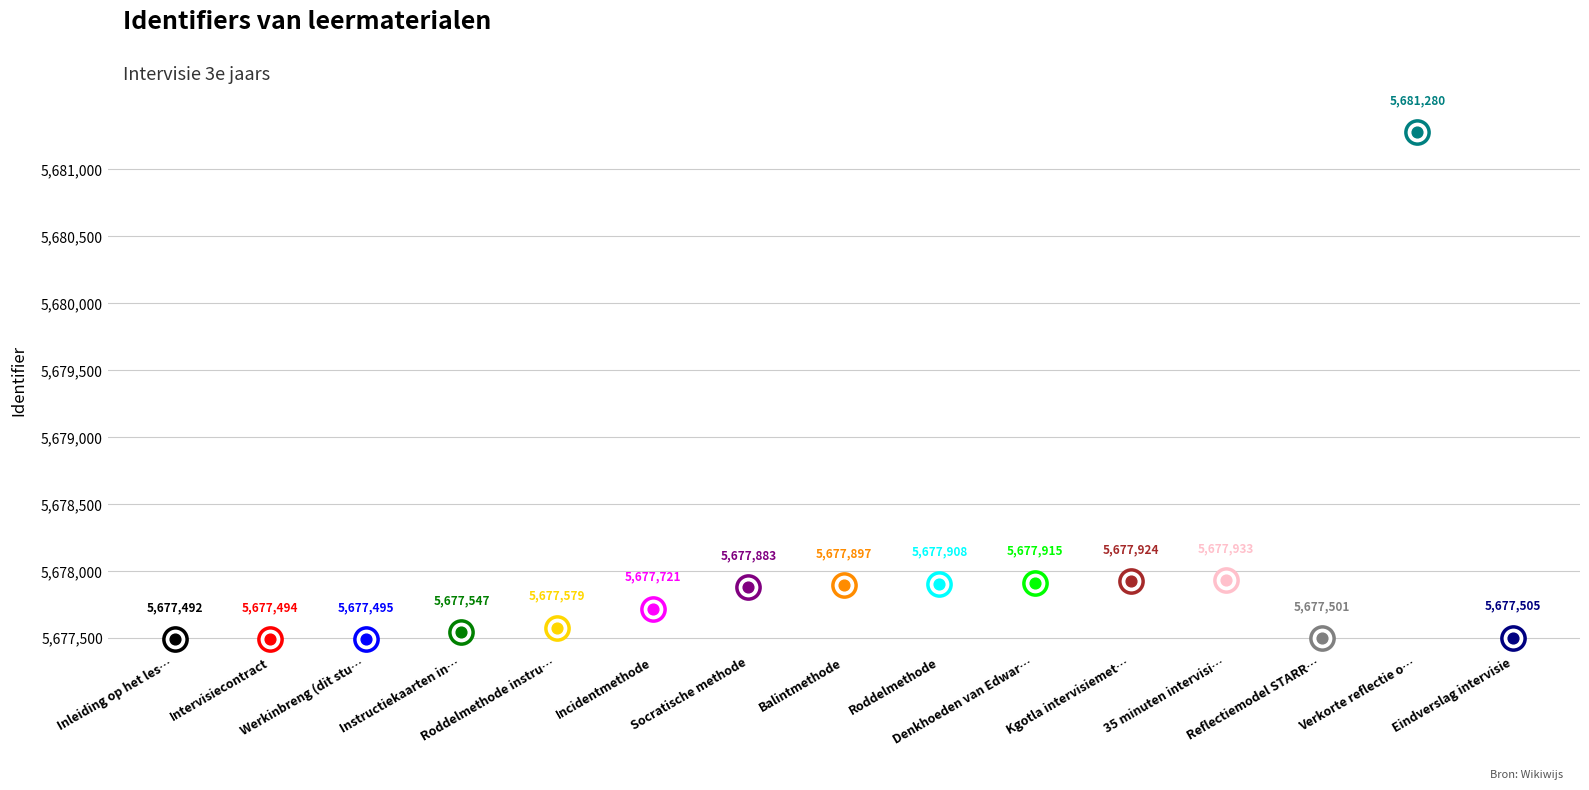

What is the change in value from Inleiding op het lesprogramma to Verkorte reflectie overige deelnemers?

+3788